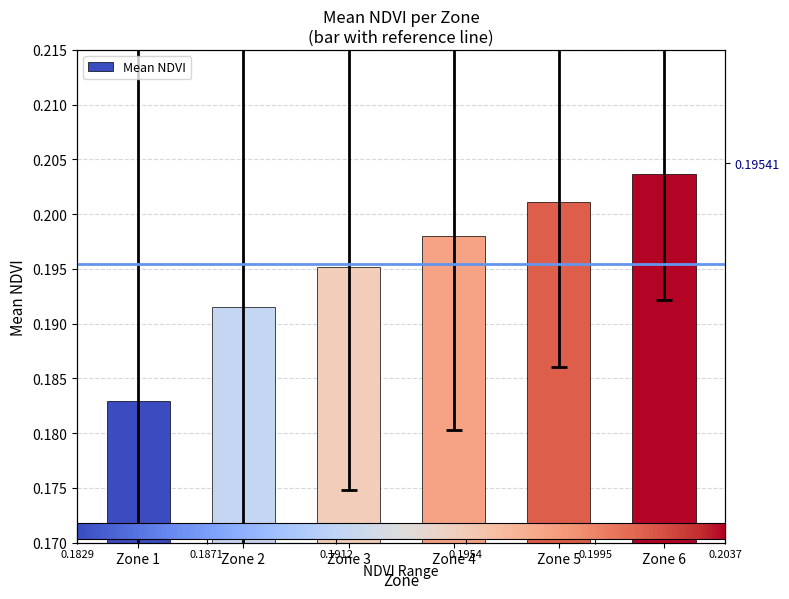

What is the sum of the values at Zone 1 and Zone 5?

0.4